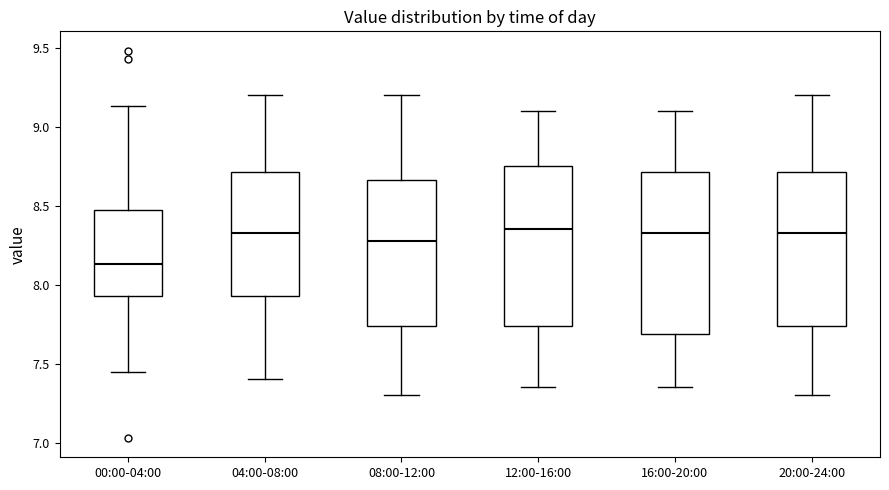

Where is the lower edge of the box for 16:00-20:00 on the y-axis? The values are not printed on the chart, so give them approximately, as read against the axis.

7.70